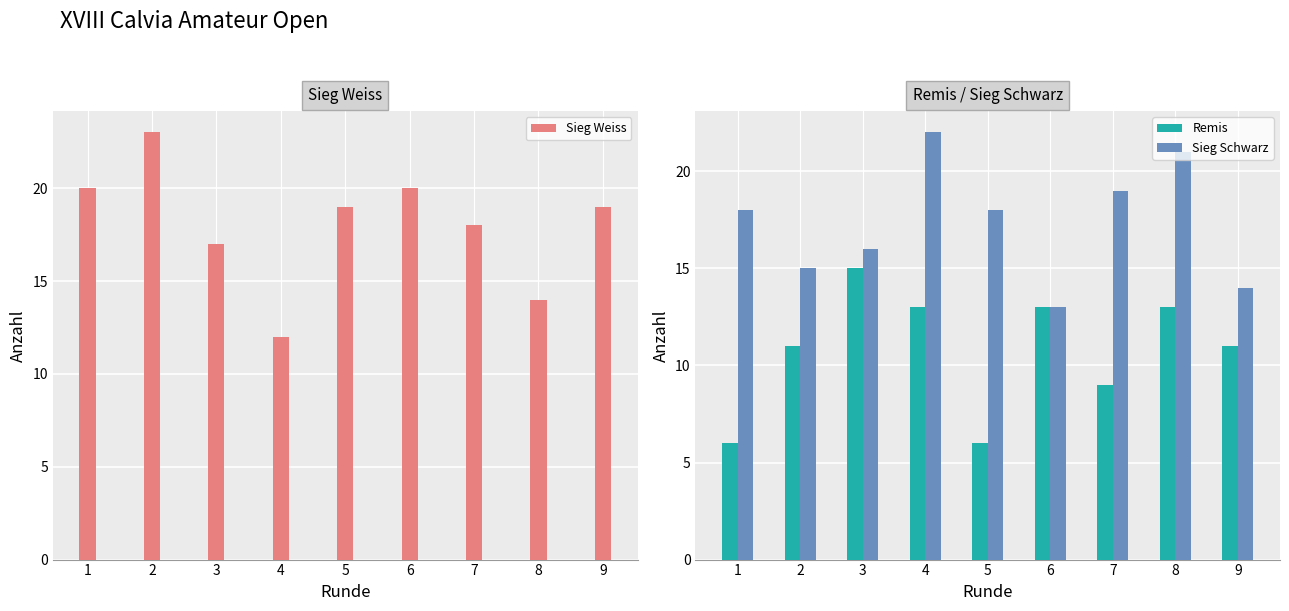

What is the difference between the second highest and minimum values in the Remis series?

7